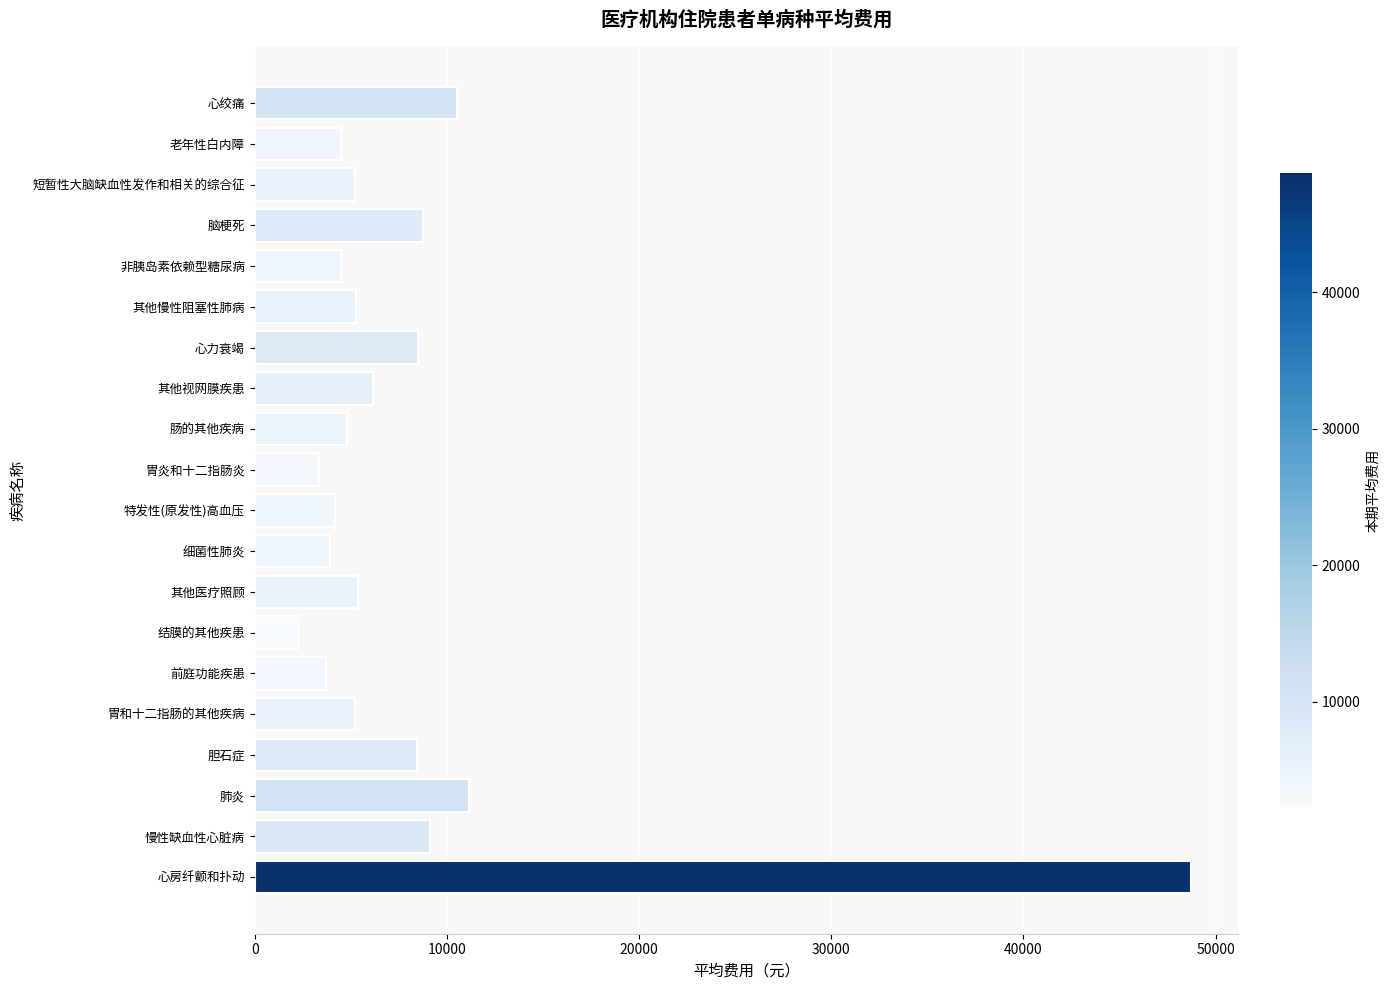

Which has a higher value, 其他慢性阻塞性肺病 or 慢性缺血性心脏病?

慢性缺血性心脏病